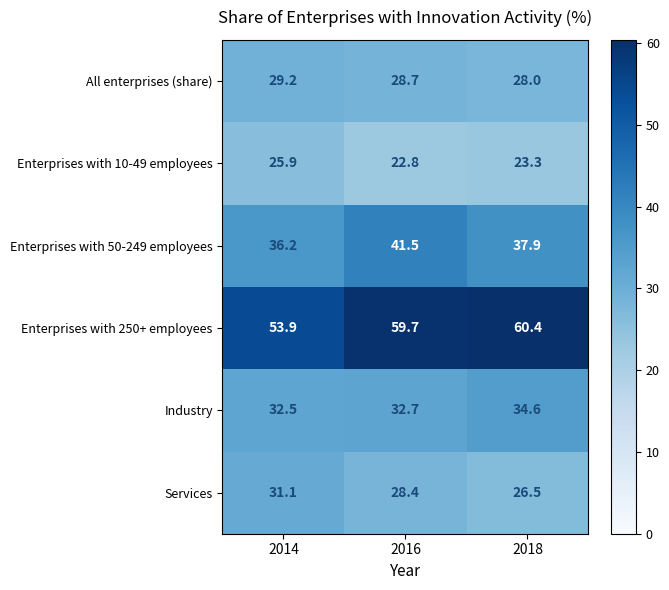

The Services series shows 26.5 at 2018. True or false?

True